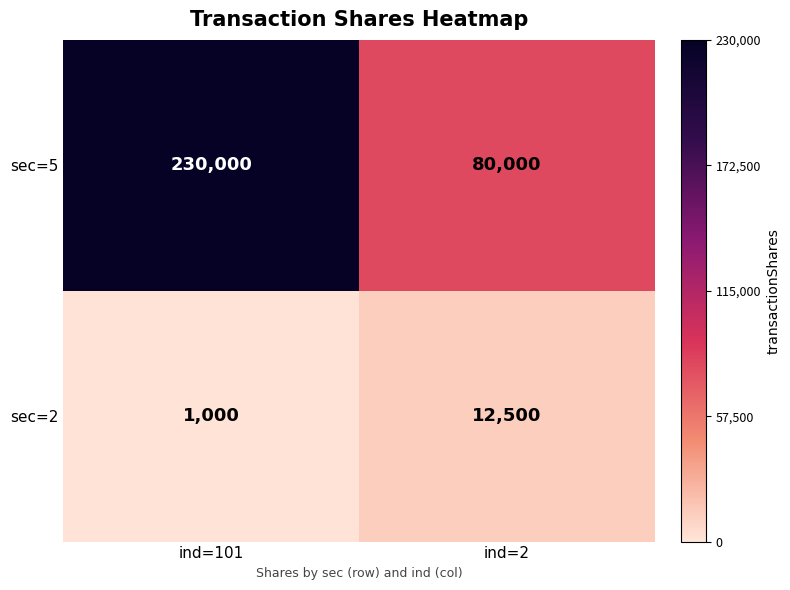

Which series has the largest range (max minus min)?

sec=5